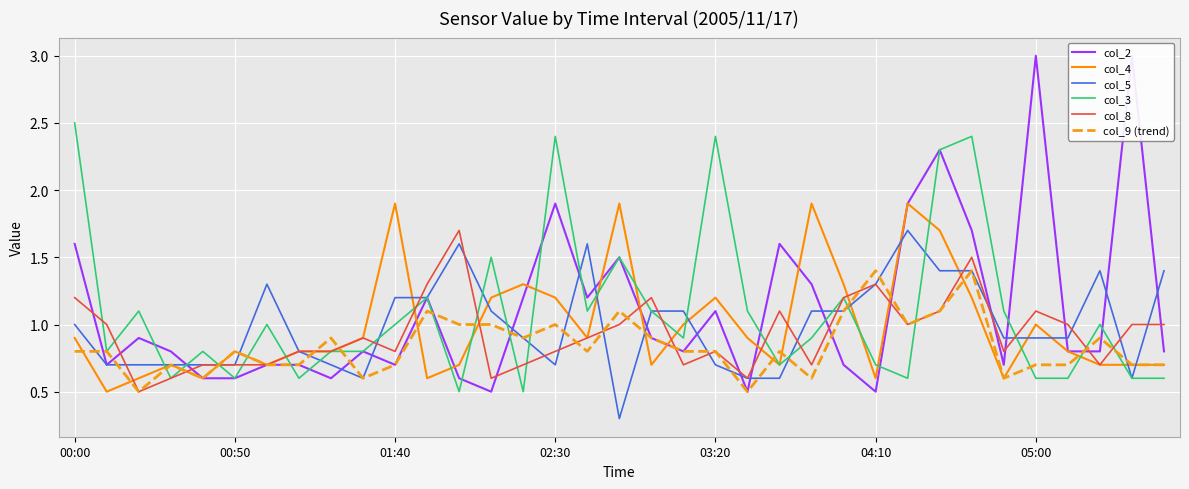

The col_5 series shows 1.4 at 28. True or false?

True